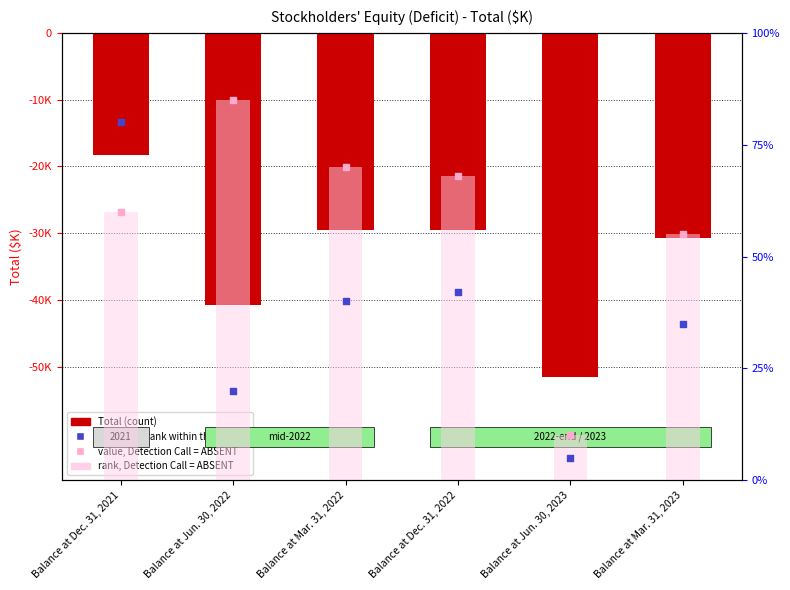

What is the total value across all series at Balance at Mar. 31, 2022?

-29339